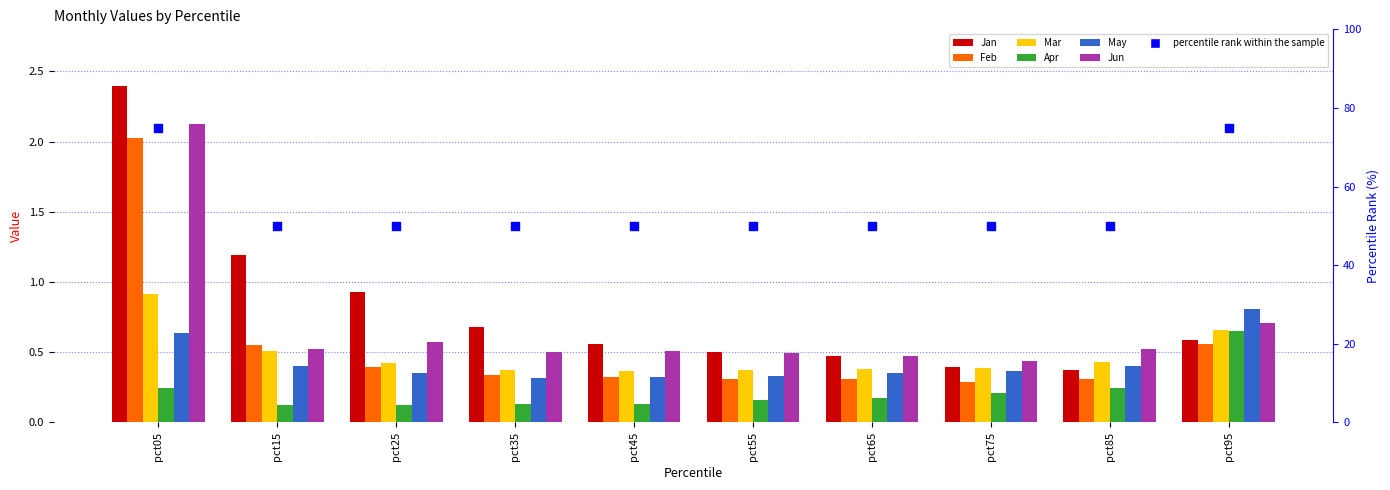

Which series has the largest Y range (max minus min)?

Jan